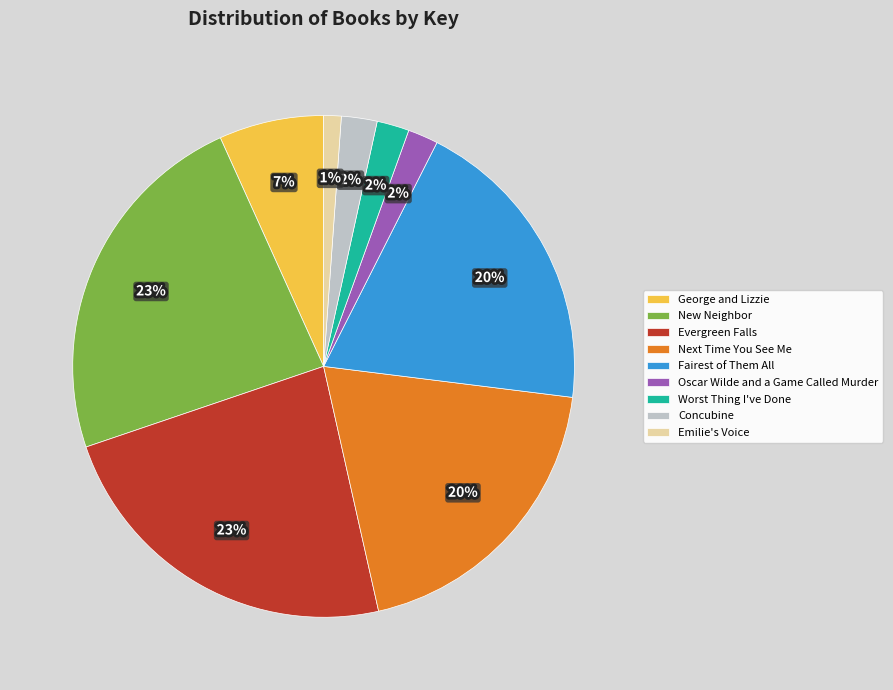

Is it true that Emilie's Voice is 11% of the pie?

False